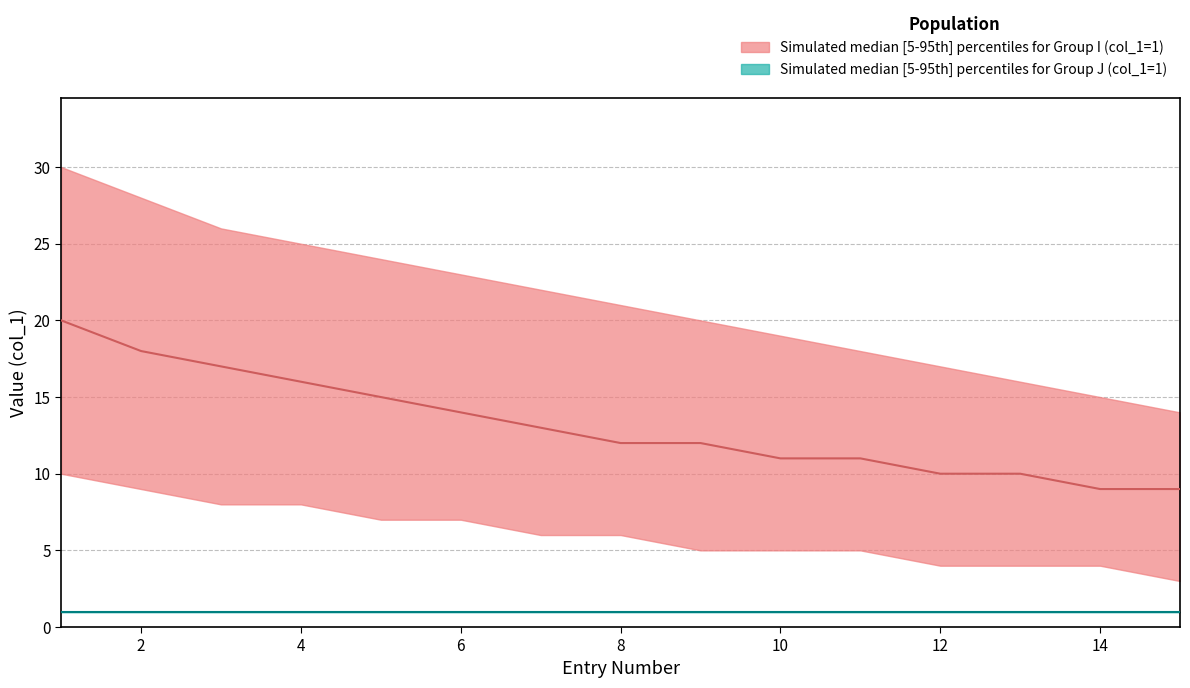

At how many categories does at least one series exceed 16?

12